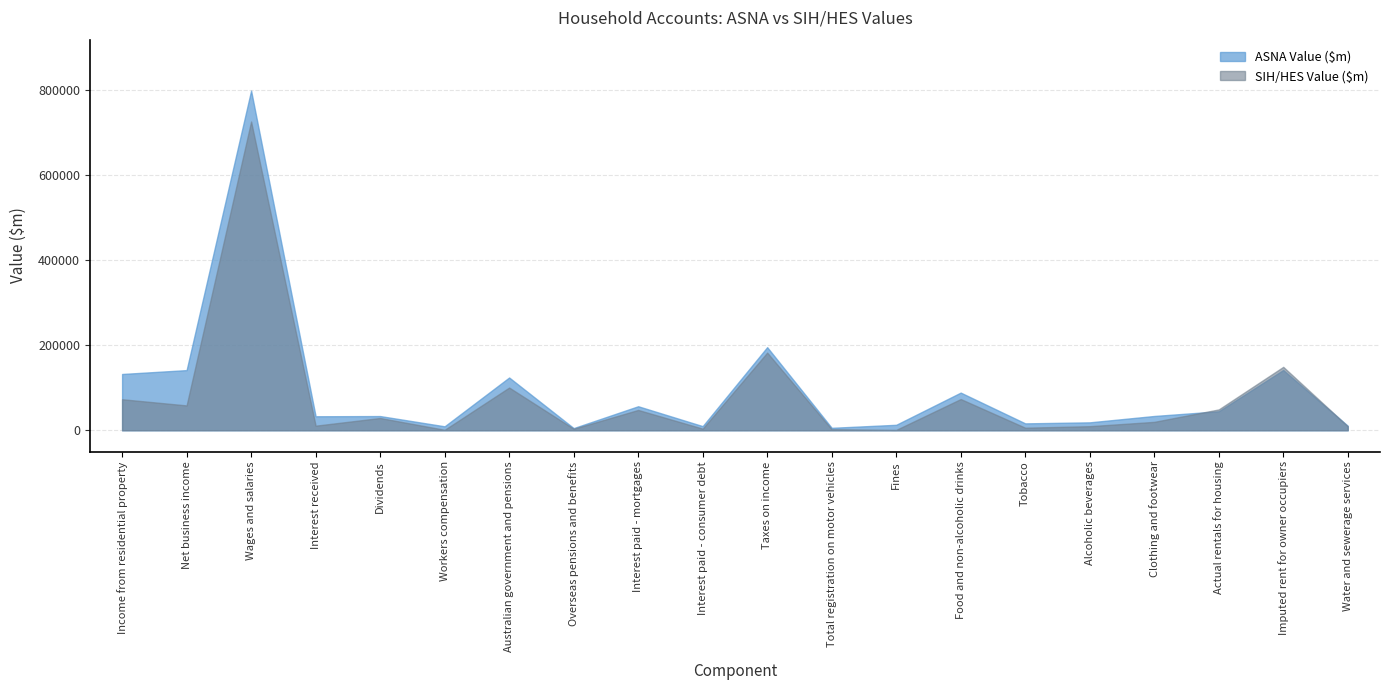

How many interior local peaks does the ASNA Value ($m) series have?

7